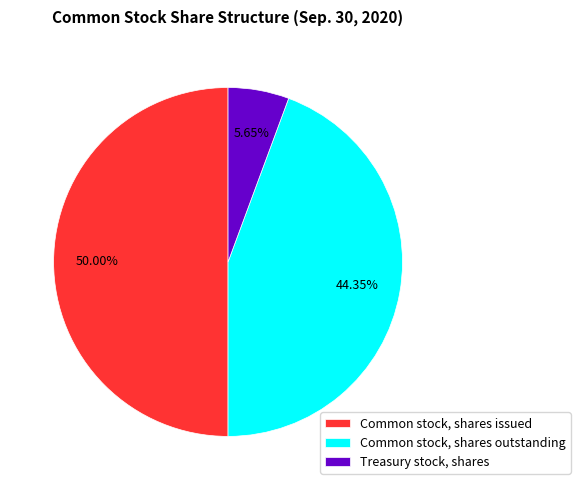

Which category has the smallest portion of the pie?

Treasury stock, shares